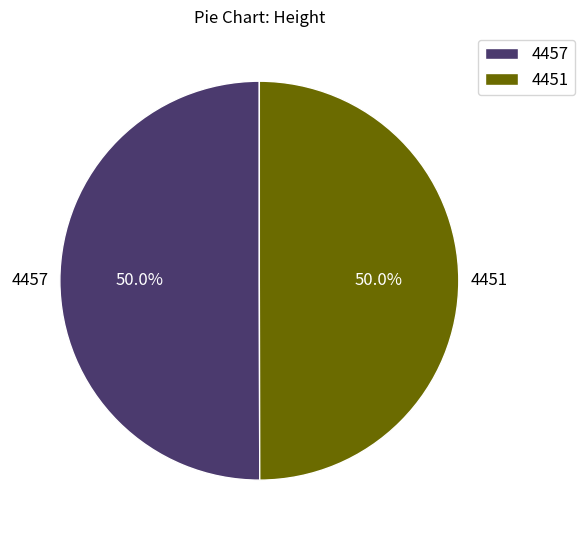

What is the ratio of the value at 4451 to the value at 4457?

1.0